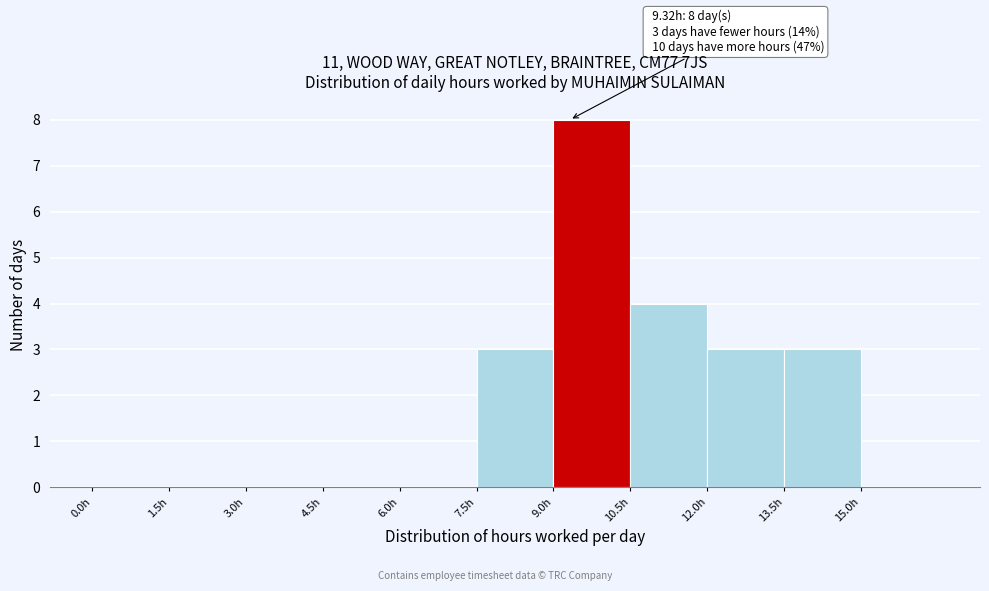

Which range on the x-axis has the tallest bar?

9.0 to 10.5